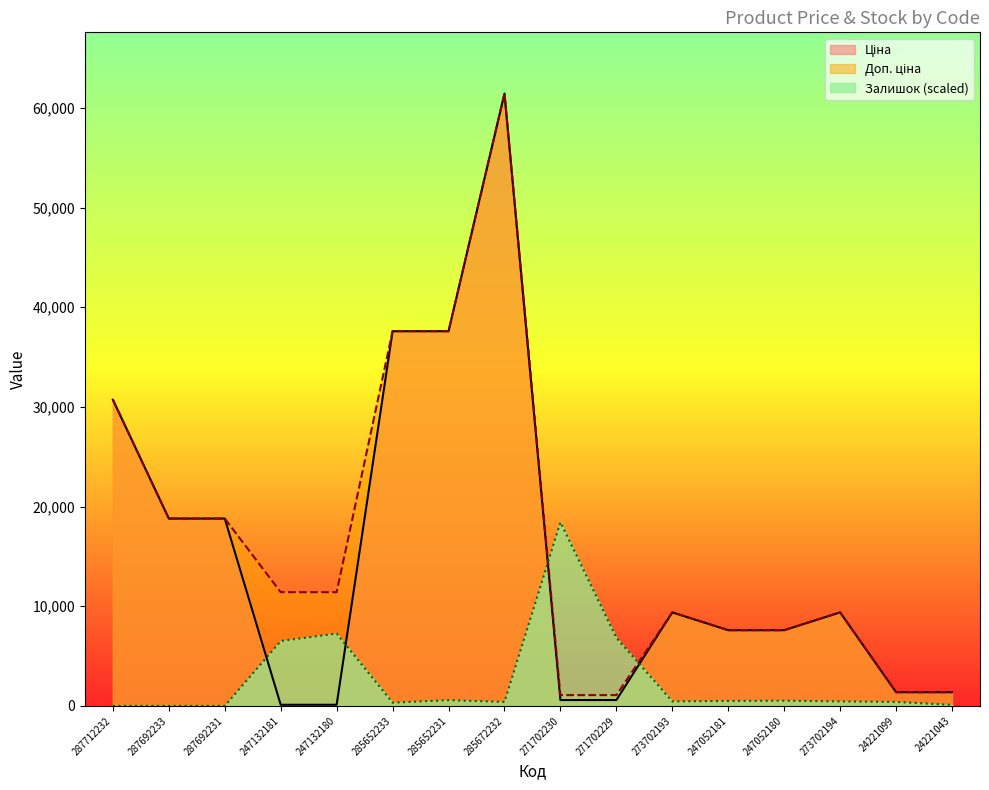

At which label does Доп. ціна first exceed 11410?

287712232